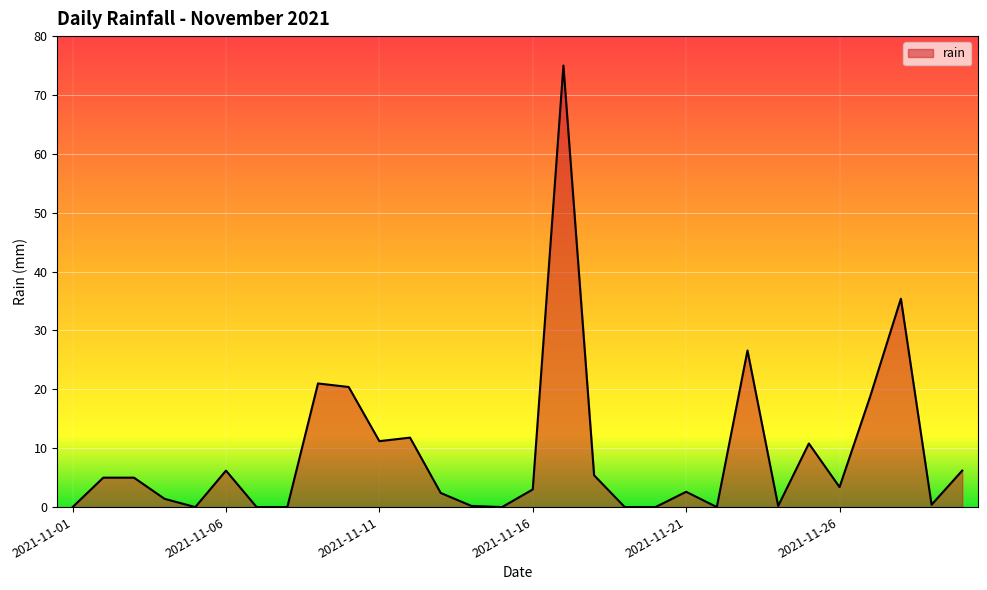

What is the sum of all values?

272.4